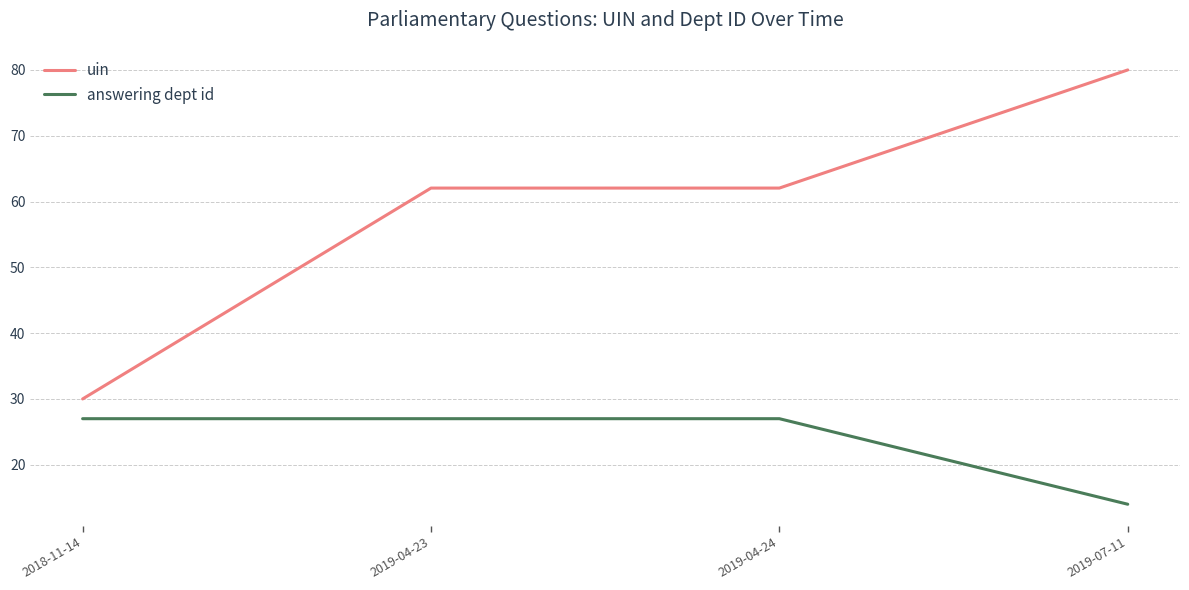

What position from the right is 2018-11-14?

4